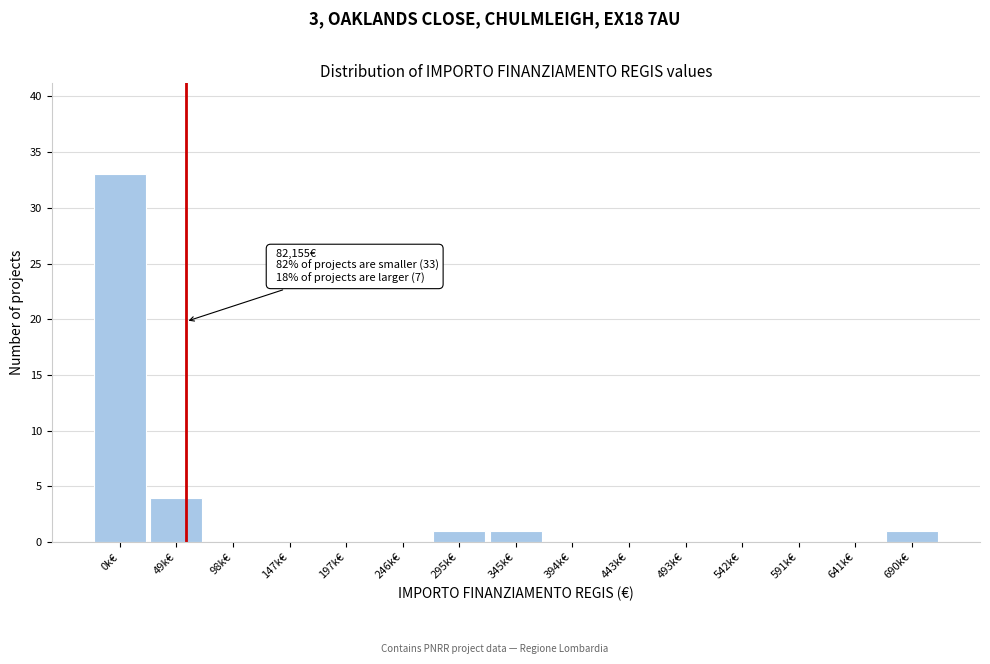

The value at 690k€ is 1. True or false?

True